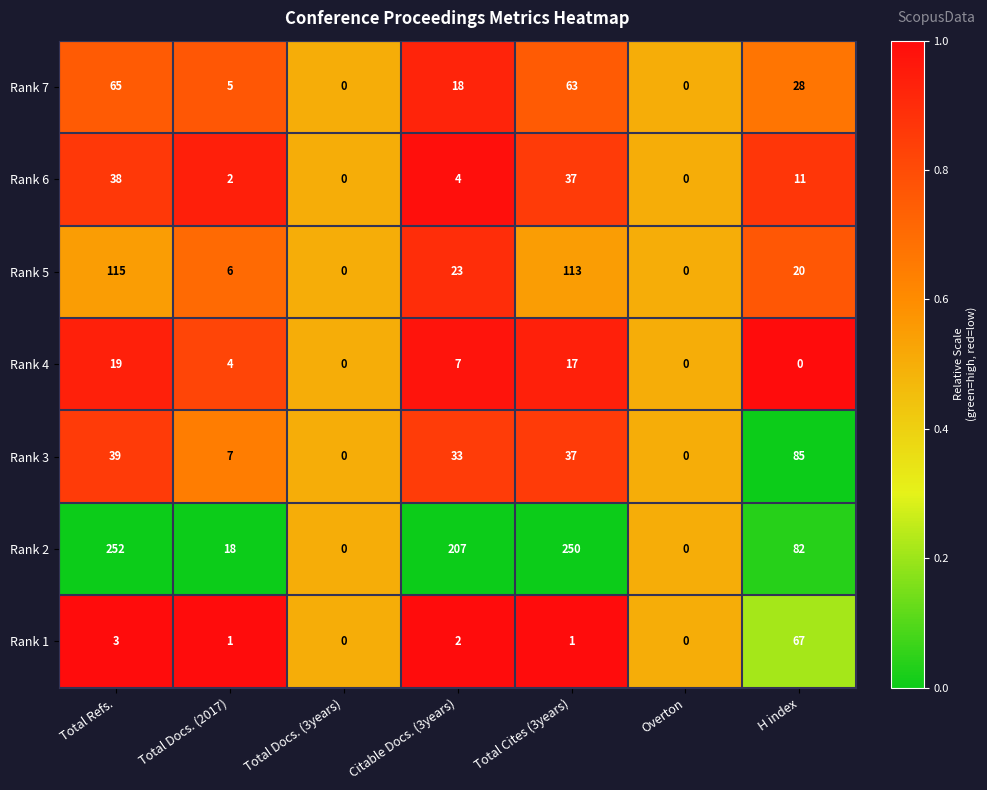

List the series in order of their peak value, lowest first.

Rank 4, Rank 6, Rank 7, Rank 1, Rank 3, Rank 5, Rank 2